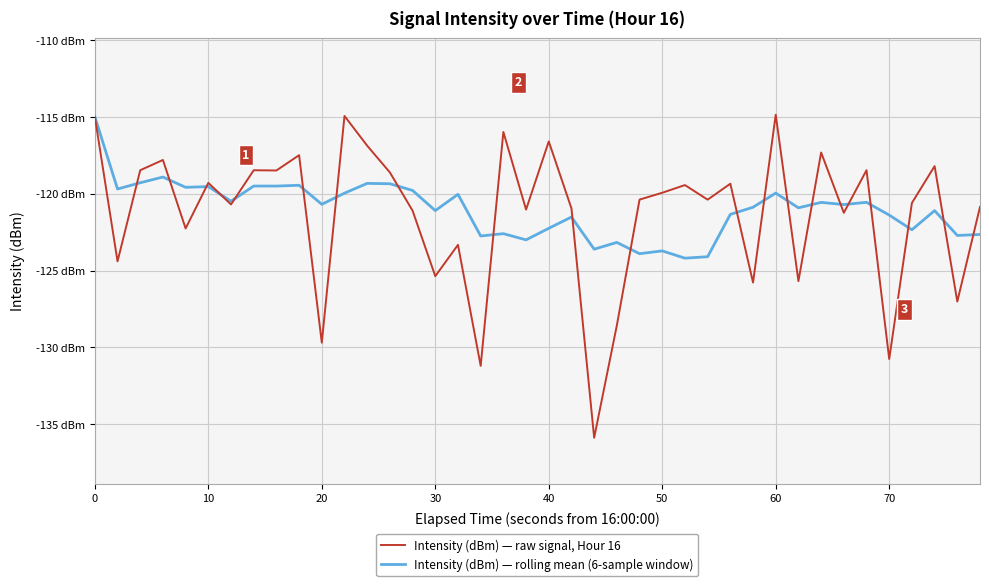

What is the difference between the maximum and minimum values in the Intensity (dBm) — rolling mean (6-sample window) series?

9.2